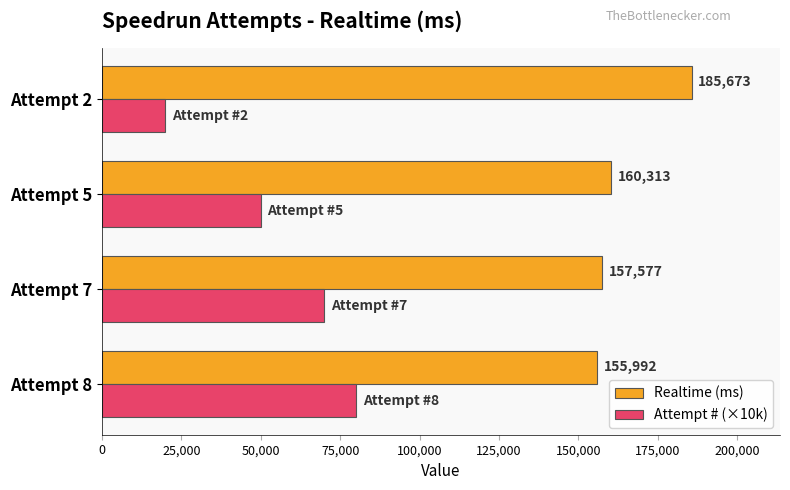

Is it true that Realtime (ms) equals 155992 at Attempt 8?

True